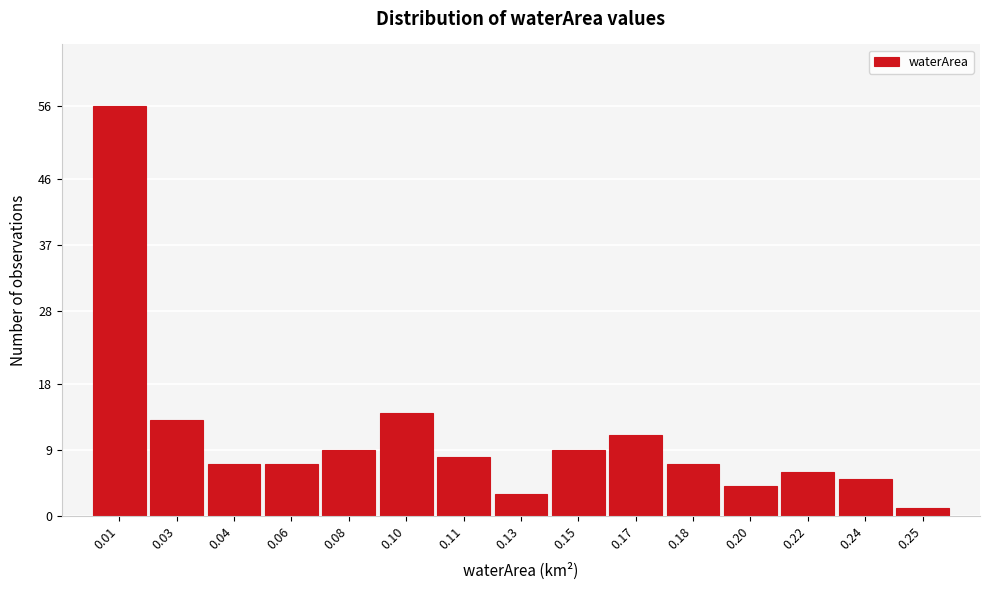

Reading left to right, transcribe all the data shown in this chart.

56	13	7	7	9	14	8	3	9	11	7	4	6	5	1